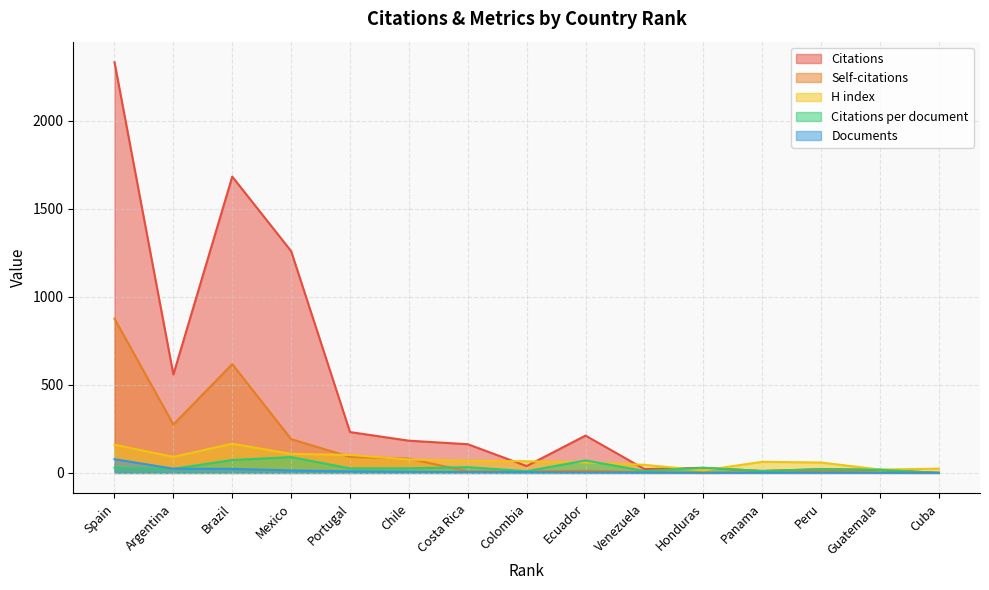

How many values in Citations are above zero?

14